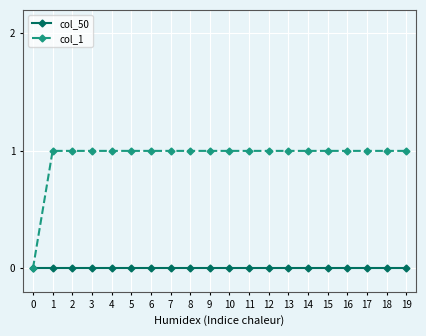

What are all the series names shown in the legend?

col_50, col_1